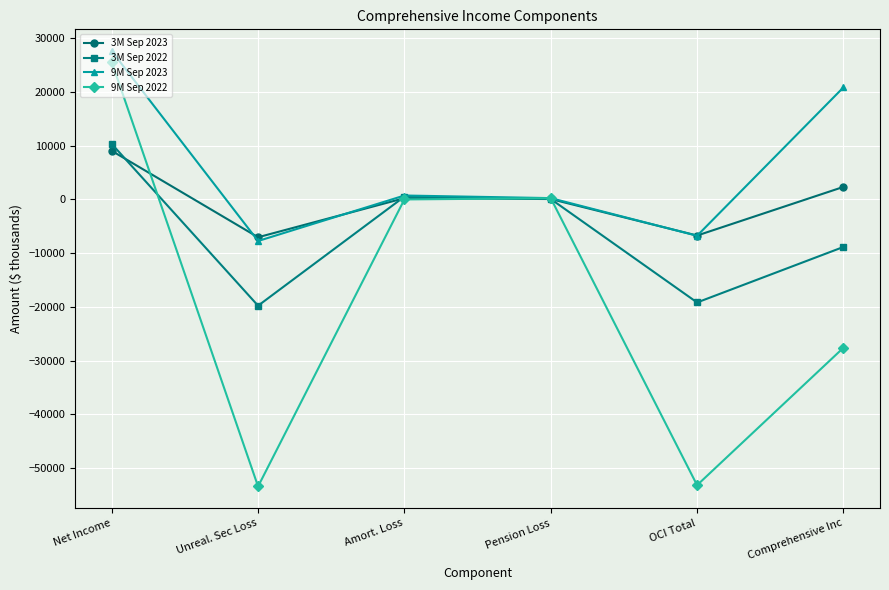

How many lines are shown in the chart?

4